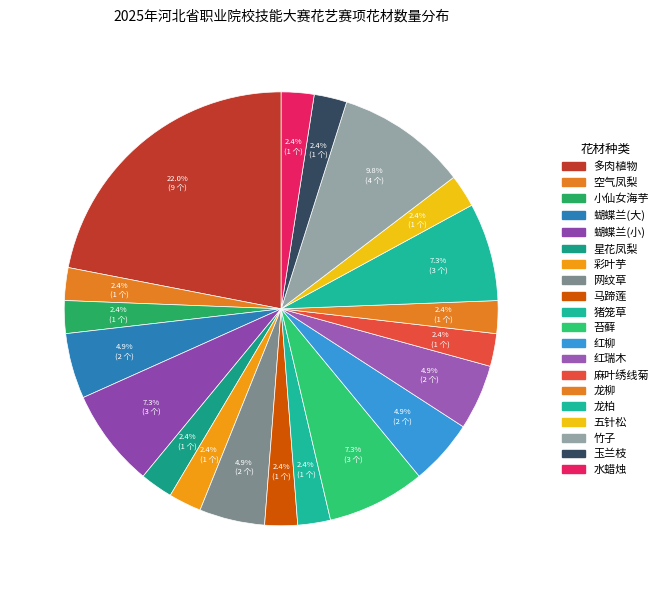

How many slices are in this pie chart?

20